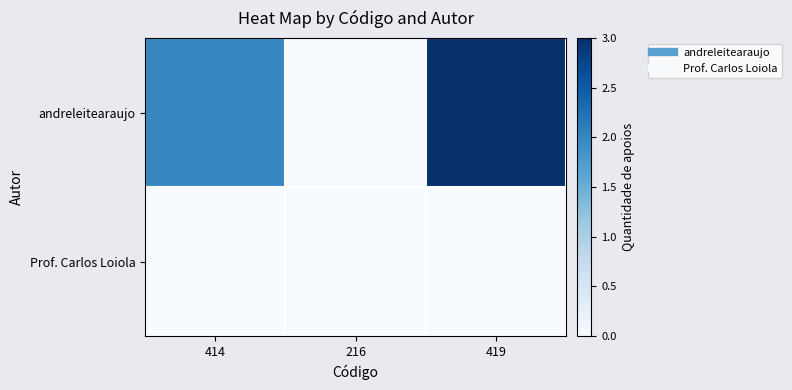

What is the total value across all series at 419?

3